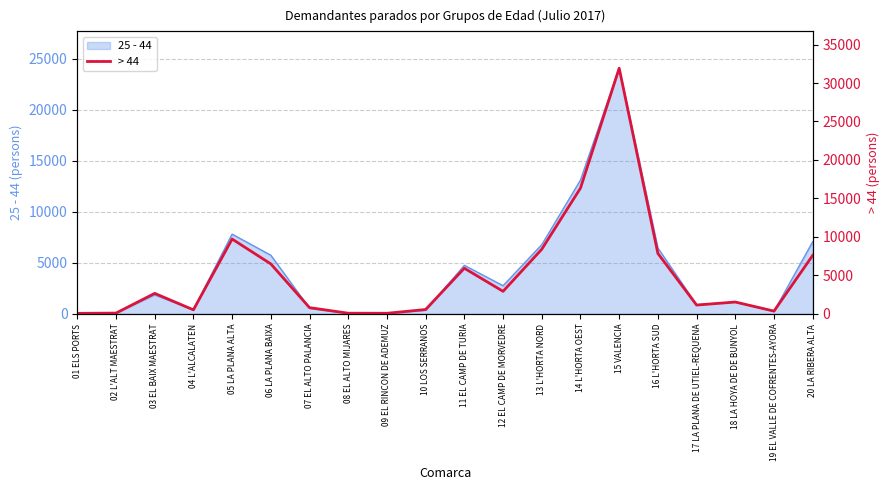

Where is the data nearest to the value 15992?

14 L'HORTA OEST